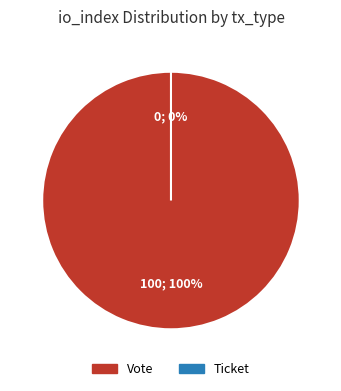

The Ticket (direction=1) slice represents 0% of the pie. True or false?

True